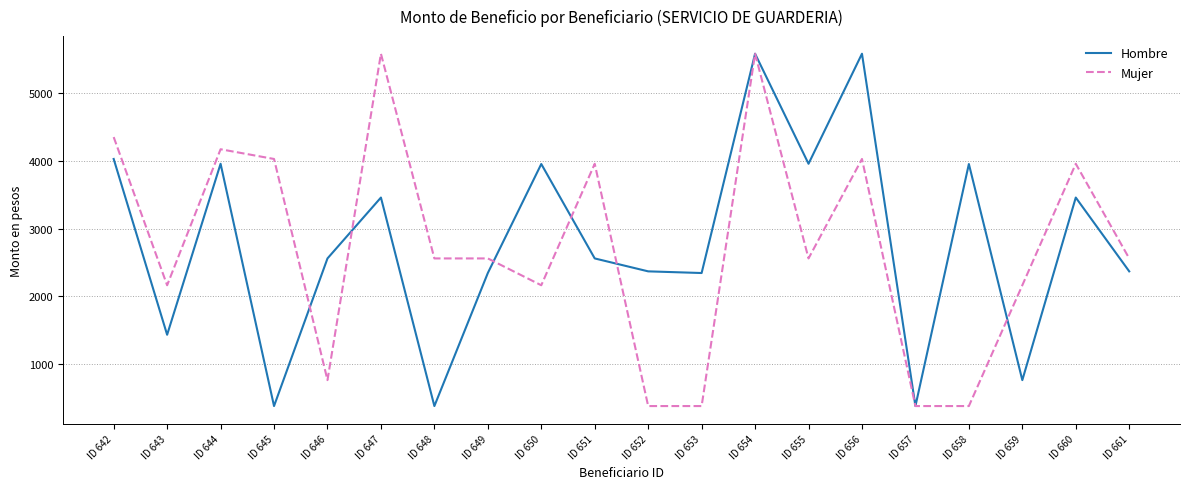

At how many categories does at least one series exceed 3843?

11